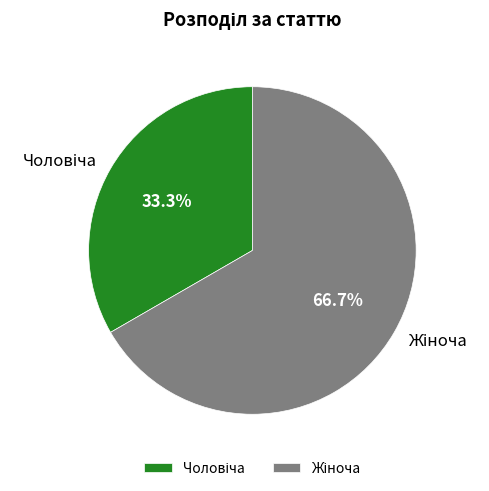

Does any single category account for the majority?

Yes